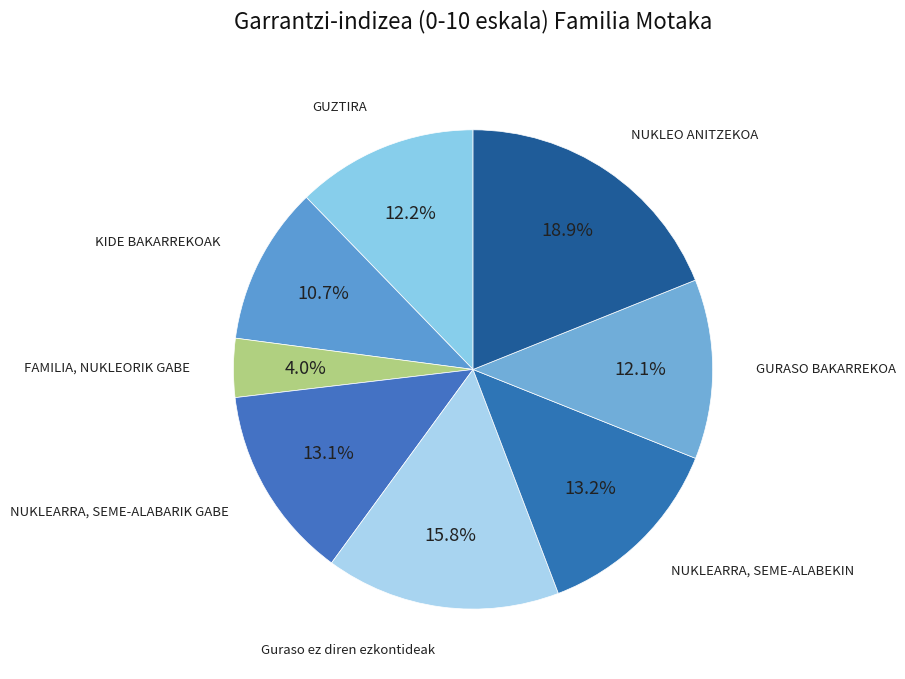

Which slice is the smallest?

FAMILIA, NUKLEORIK GABE